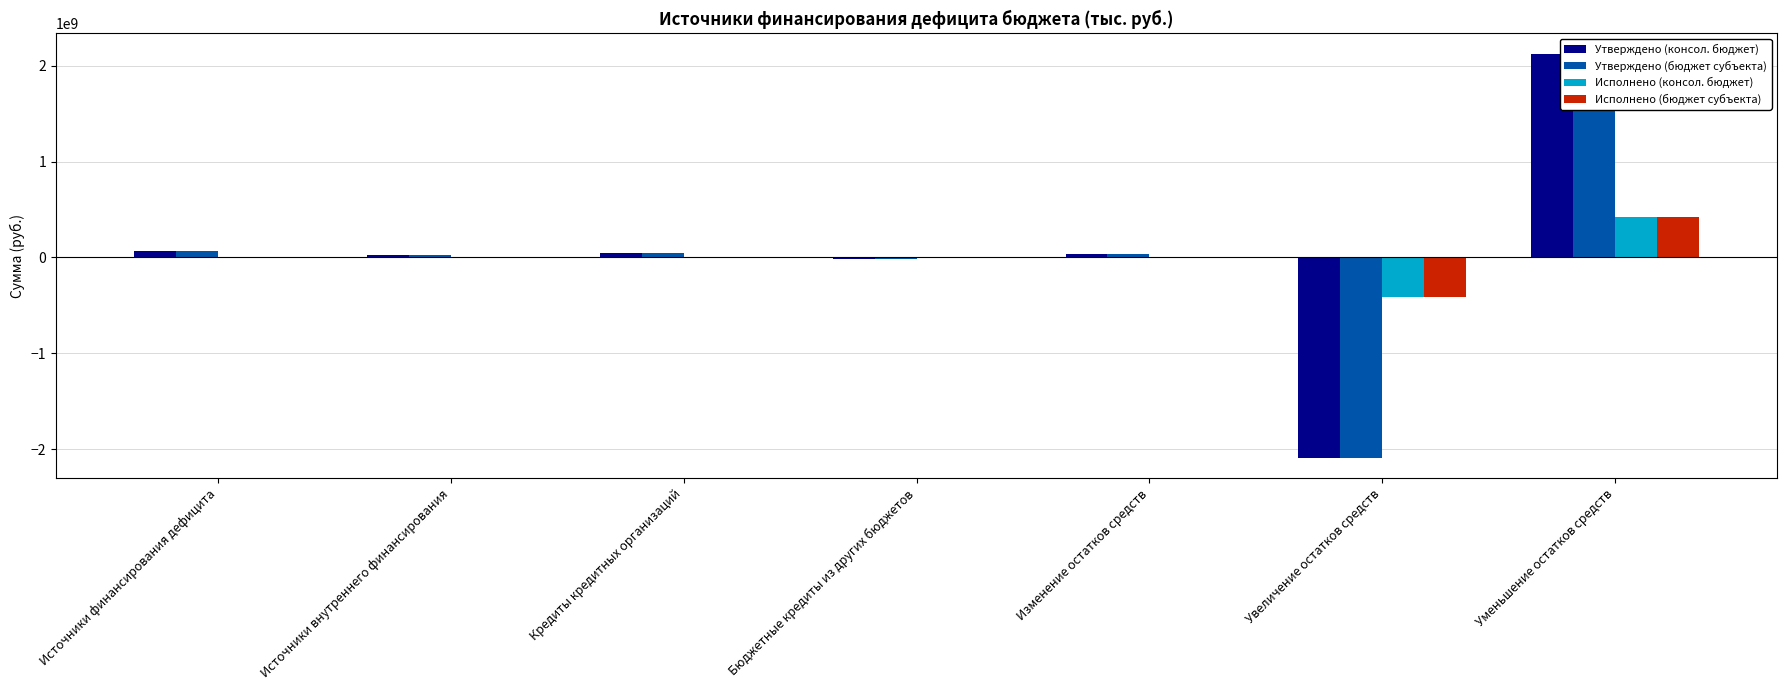

What is the sum of the Исполнено (бюджет субъекта) values at Увеличение остатков средств and Источники финансирования дефицита?

-404275123.5